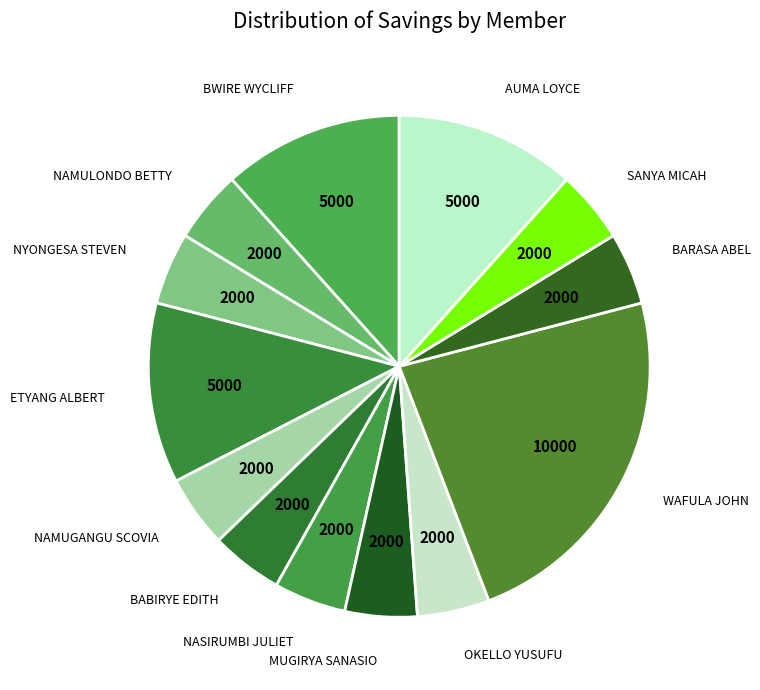

Does any single category account for the majority?

No